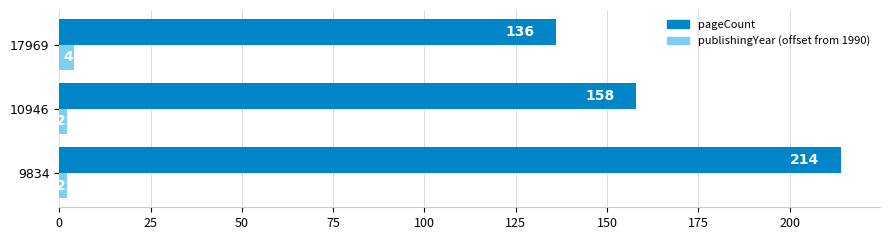

How many series are shown in this chart?

2